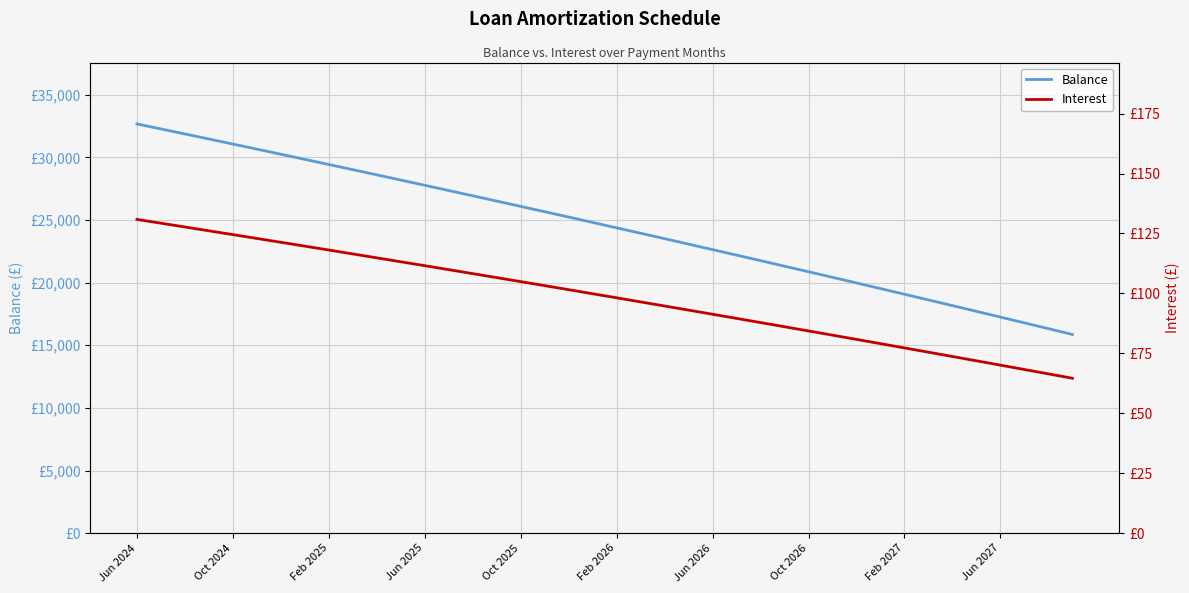

What is the total value across all series at Jun 2025?

27877.6